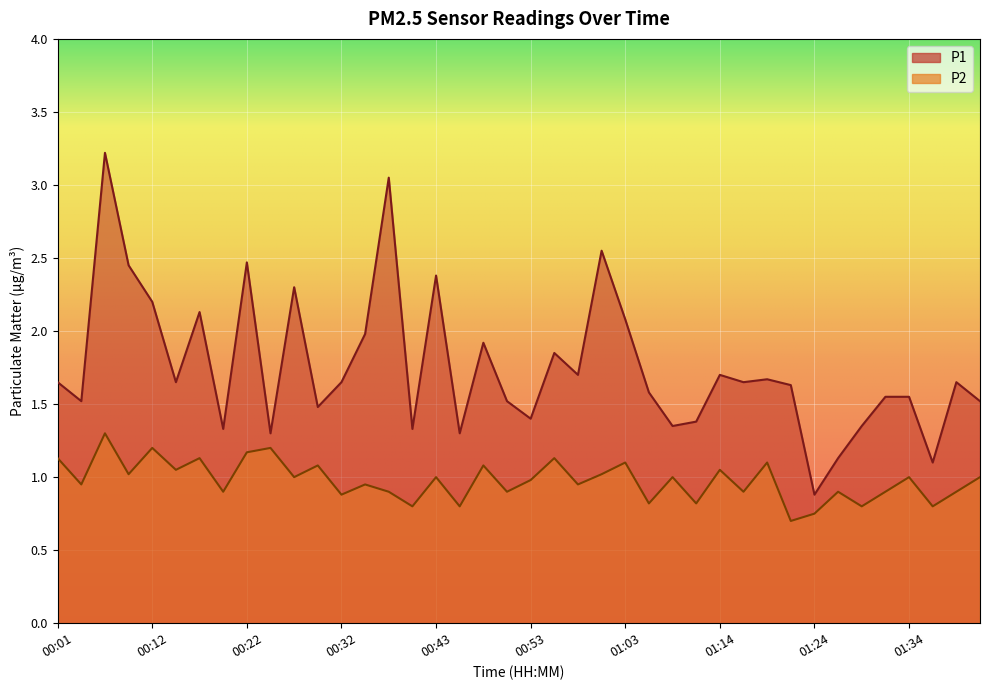

True or false: P2 has a value of 0.9 at 00:35.

True